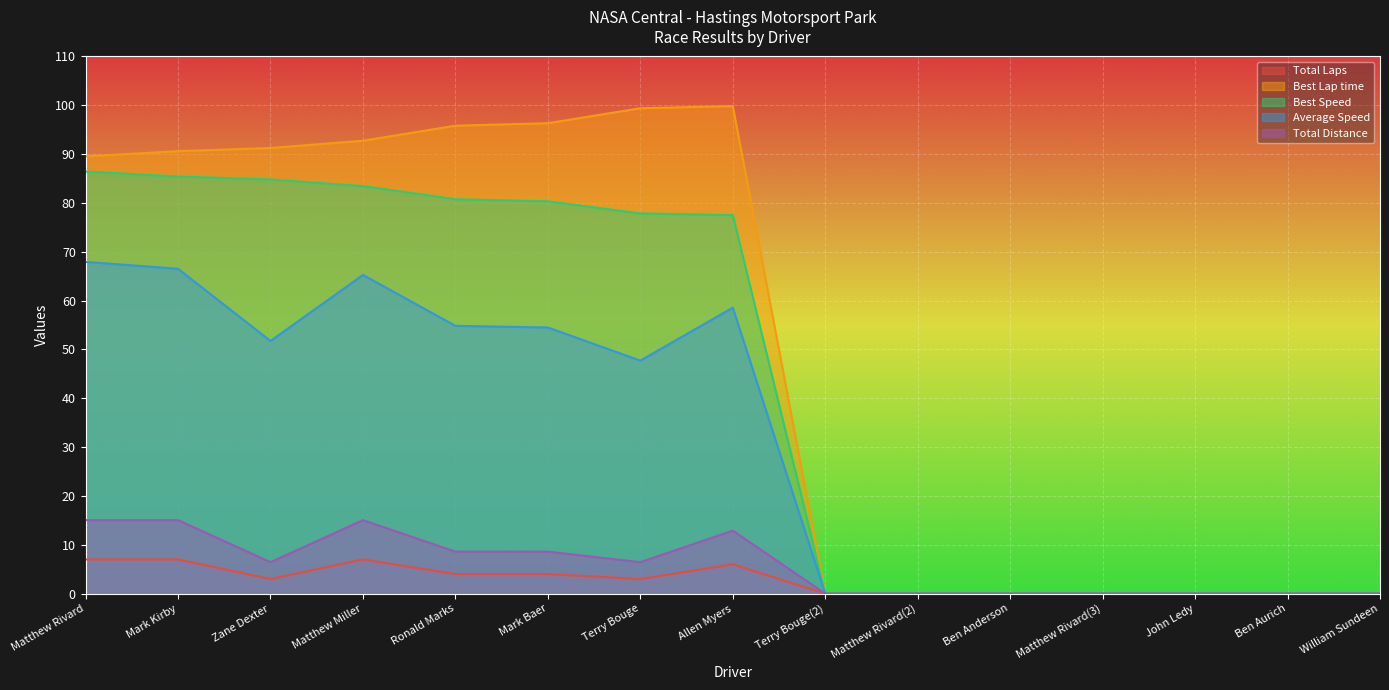

Where does the Total Laps series first go above 3?

Matthew Rivard